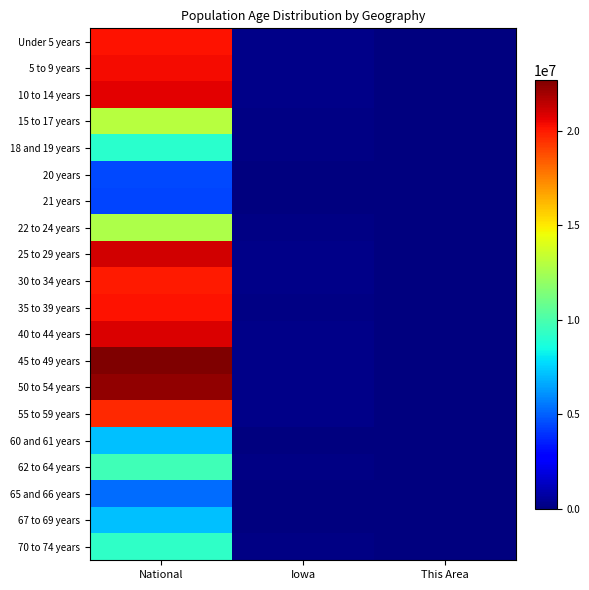

Between This Area and National, which is larger?

National